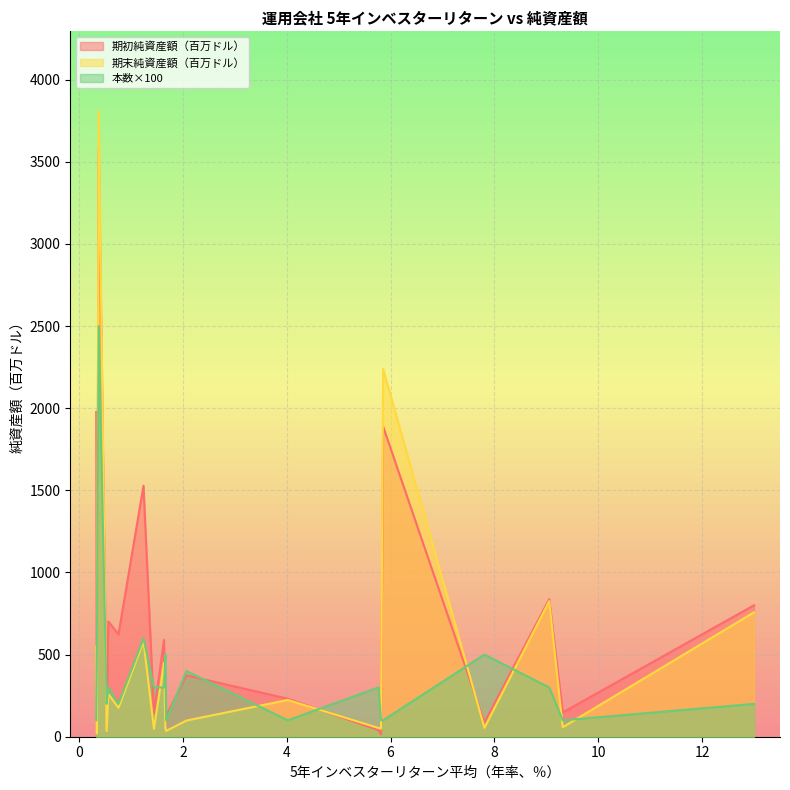

Which series has the widest spread of values?

期末純資産額（百万ドル）